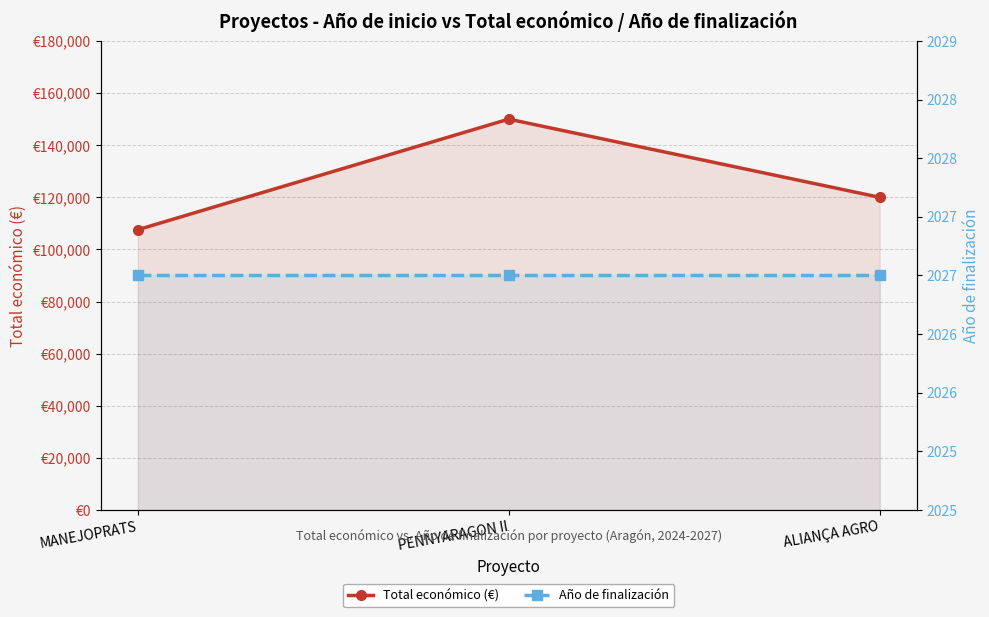

The Total económico (€) series shows 120000 at ALIANÇA AGRO. True or false?

True